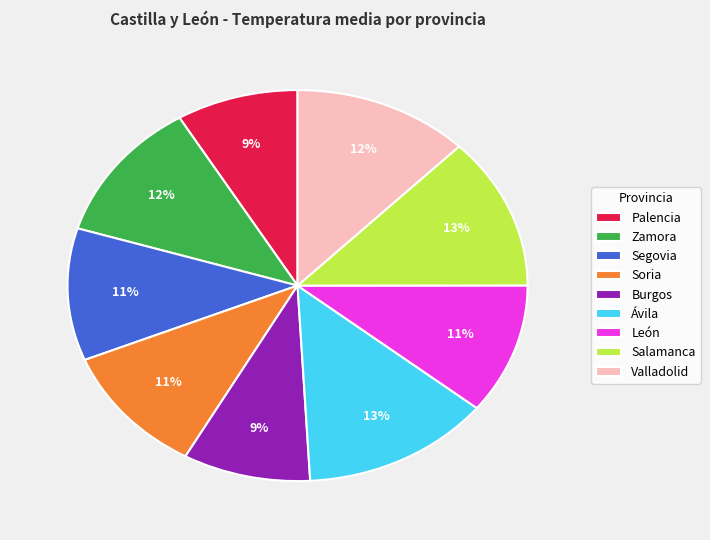

How many segments does this pie chart have?

9